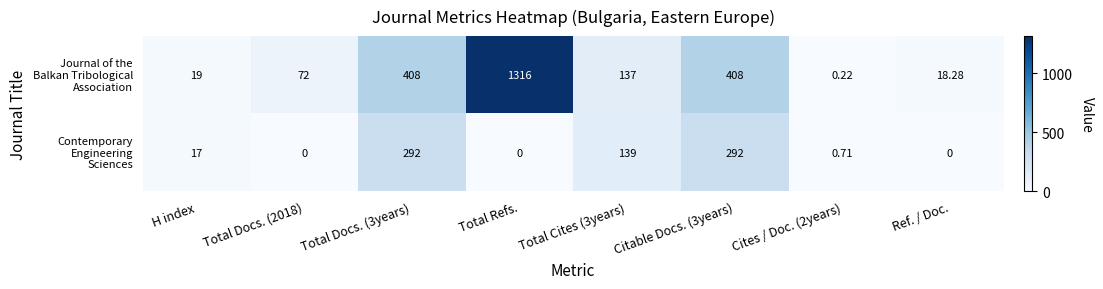

At which category is the sum across all series the highest?

Total Refs.